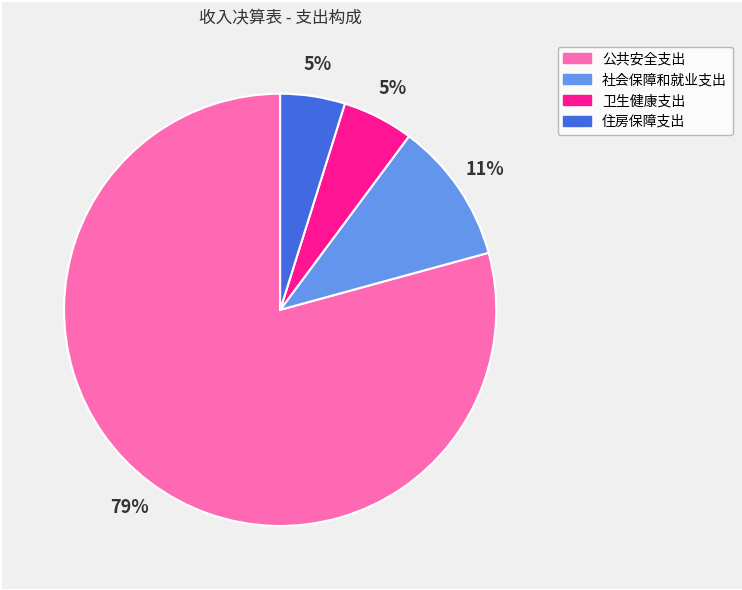

To the nearest percent, what is the difference between the largest and smallest slice percentages?

74%